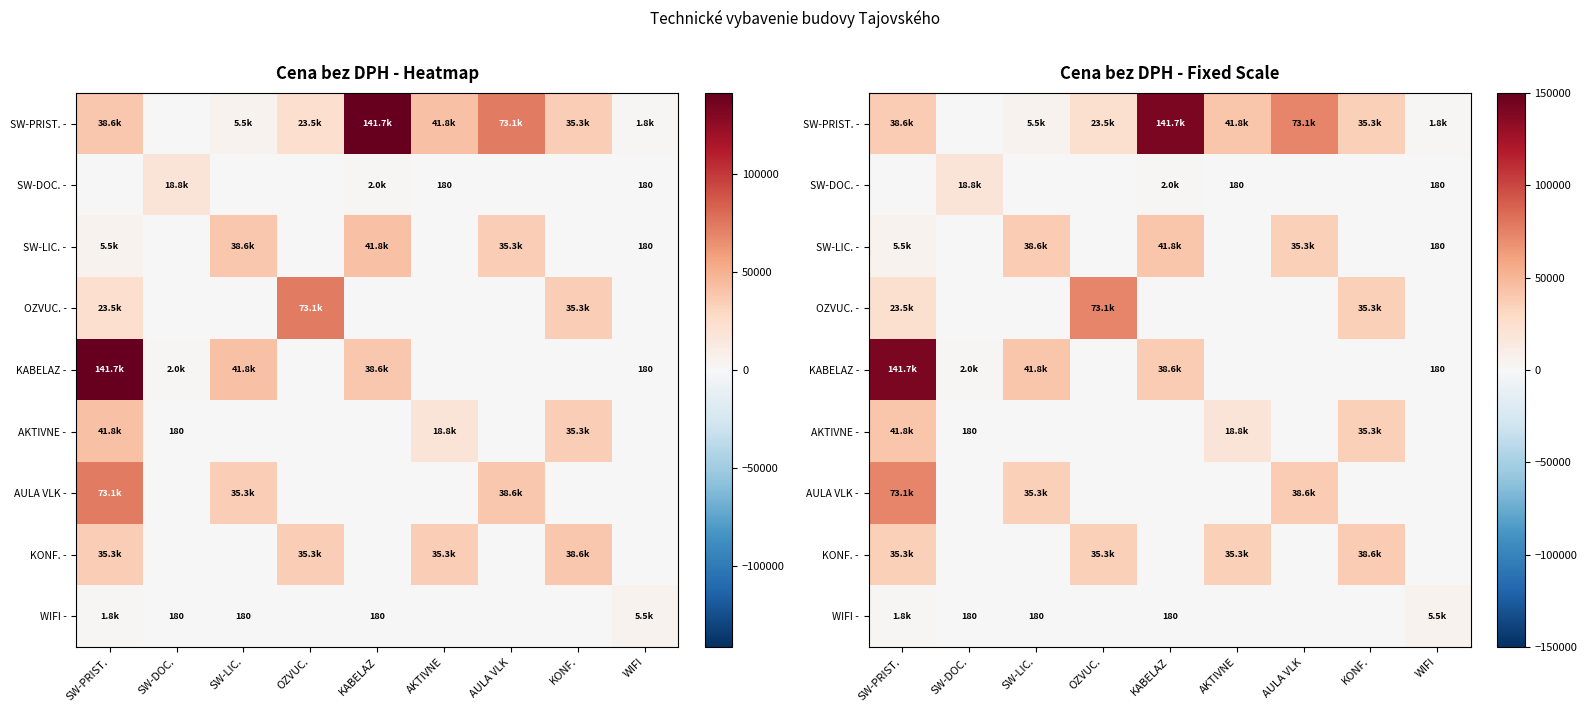

List the series in order of their peak value, lowest first.

WIFI -, SW-DOC. -, KONF. -, SW-LIC. -, AKTIVNE -, OZVUC. -, AULA VLK -, SW-PRIST. -, KABELAZ -